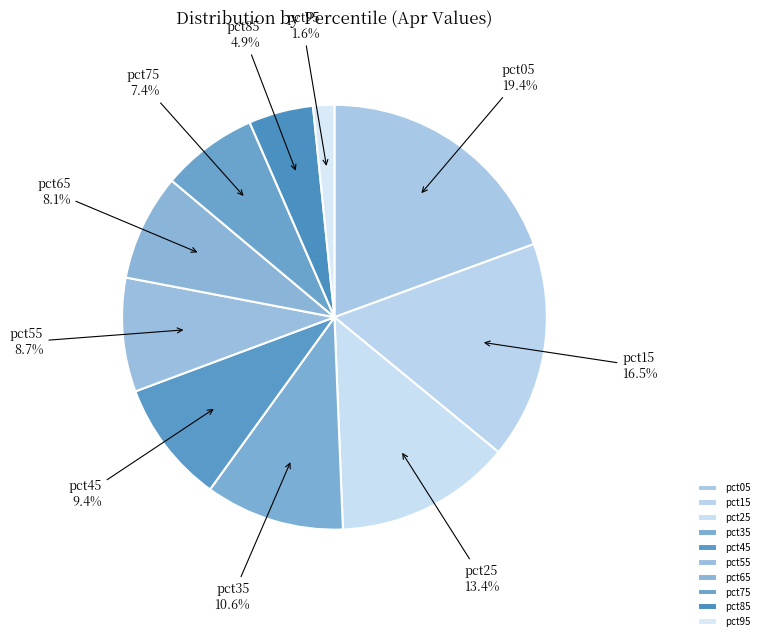

What is the smallest slice in the pie chart?

pct95